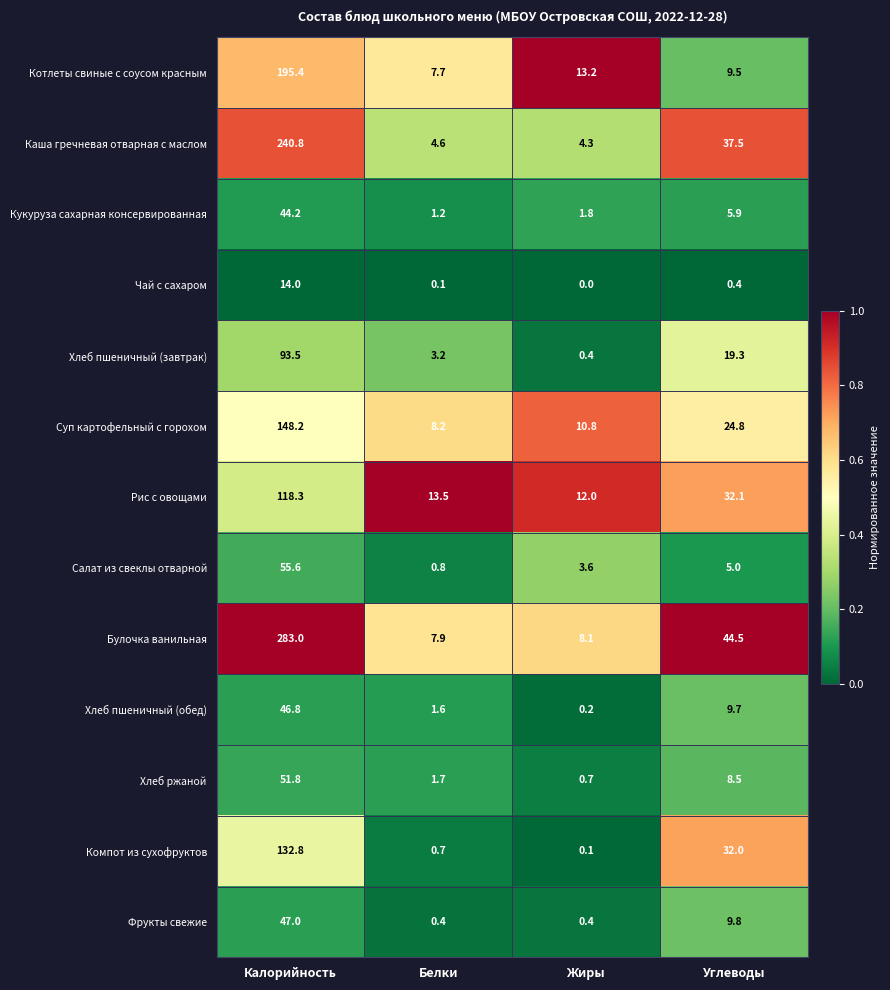

List the labels in order of Рис с овощами value, smallest first.

Жиры, Белки, Углеводы, Калорийность